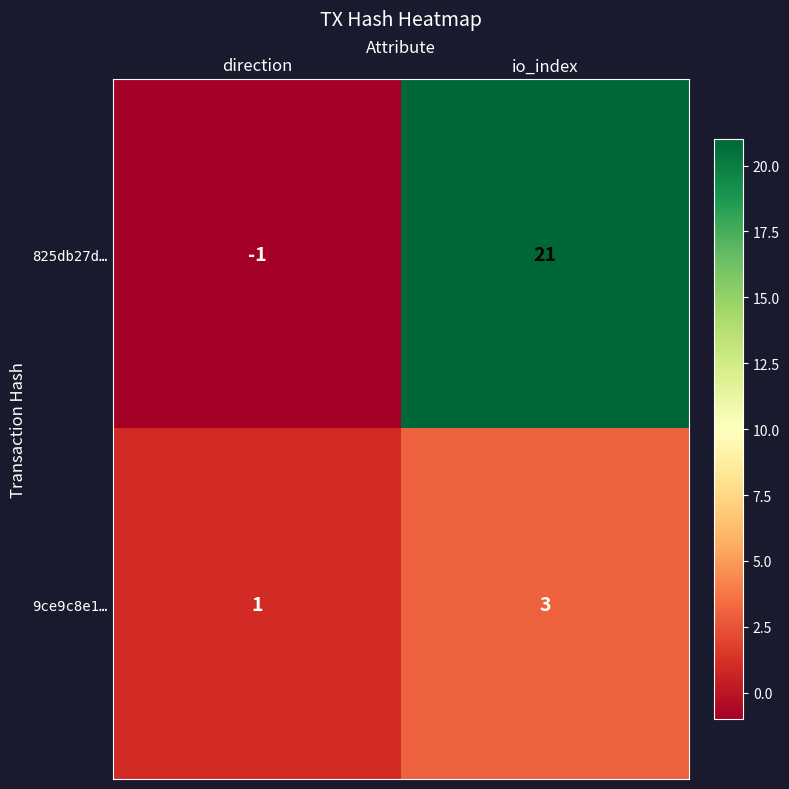

List the series in order of their overall mean, lowest first.

9ce9c8e1…, 825db27d…